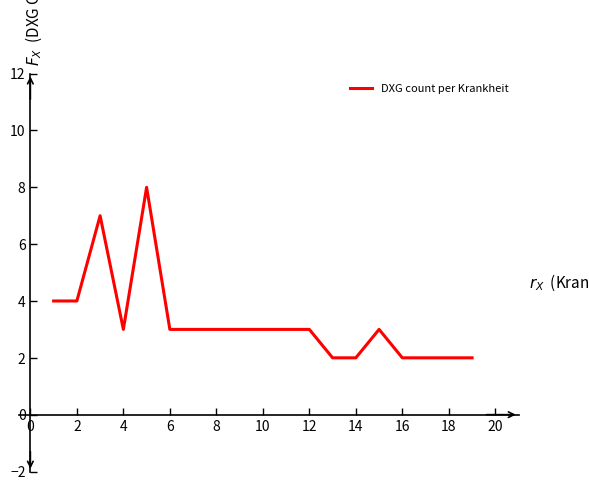

Count the values in the range 2 to 3.

15